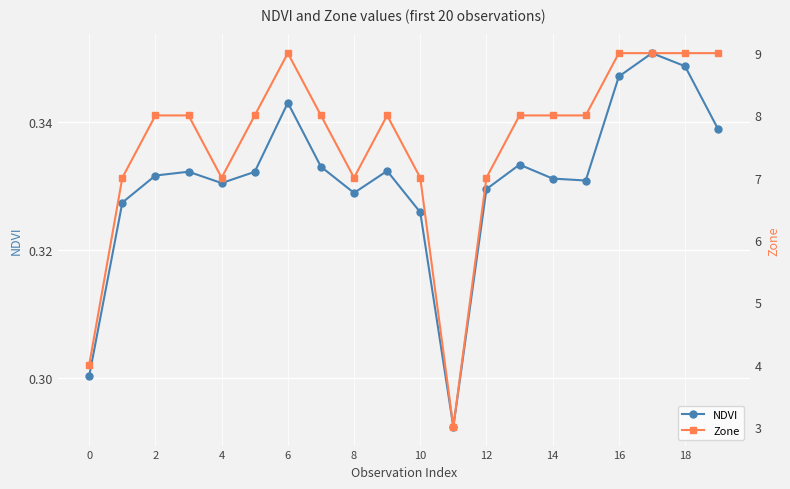

How many Zone values are between 7 and 9?

18